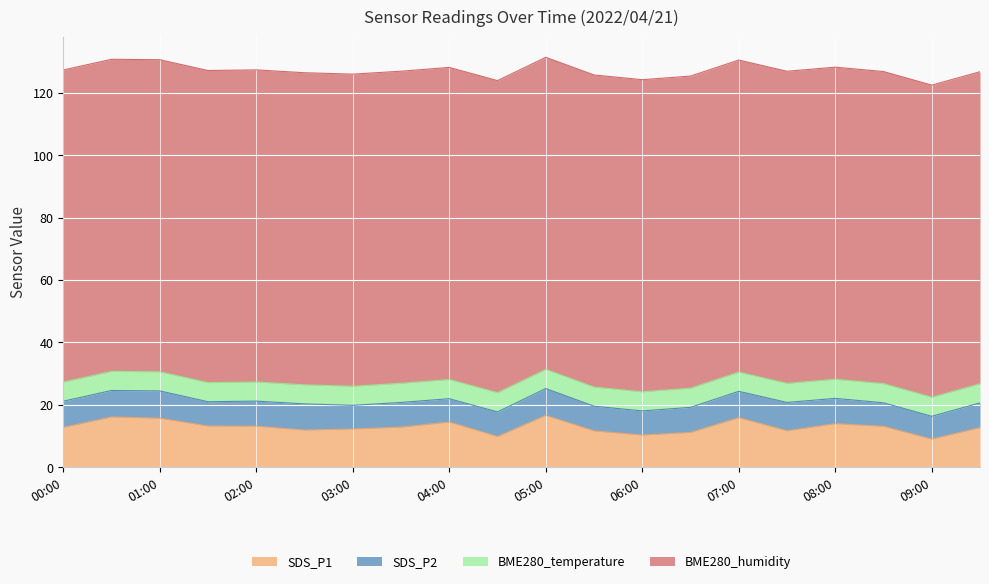

Reading left to right, what are all the values shown in this chart?

SDS_P1: 12.8	16.1	15.7	13.2	13.2	11.9	12.3	12.9	14.5	9.9	16.6	11.7	10.3	11.2	15.9	11.7	14.0	13.1	9.0	12.7
SDS_P2: 8.4	8.5	8.7	7.8	8.0	8.4	7.6	7.9	7.5	7.9	8.6	7.9	7.7	8.0	8.4	9.1	8.1	7.5	7.3	7.9
BME280_temperature: 6.1	6.1	6.1	6.1	6.1	6.1	6.1	6.1	6.2	6.2	6.1	6.1	6.1	6.2	6.2	6.1	6.1	6.1	6.1	6.1
BME280_humidity: 100.0	100.0	100.0	100.0	100.0	100.0	100.0	100.0	100.0	100.0	100.0	100.0	100.0	100.0	100.0	100.0	100.0	100.0	100.0	100.0